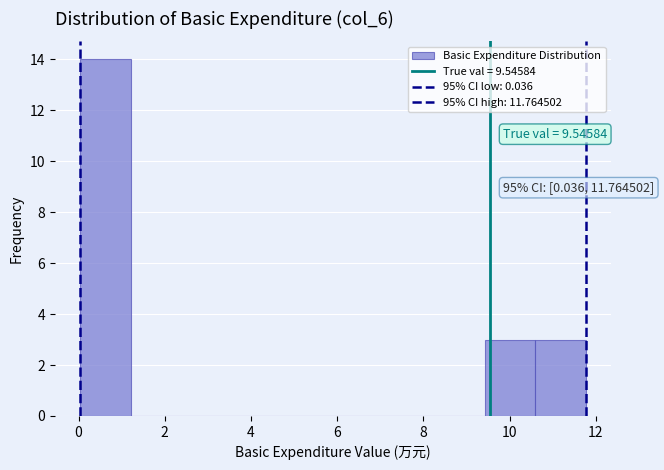

Which range on the x-axis has the tallest bar?

0.0 to 1.2